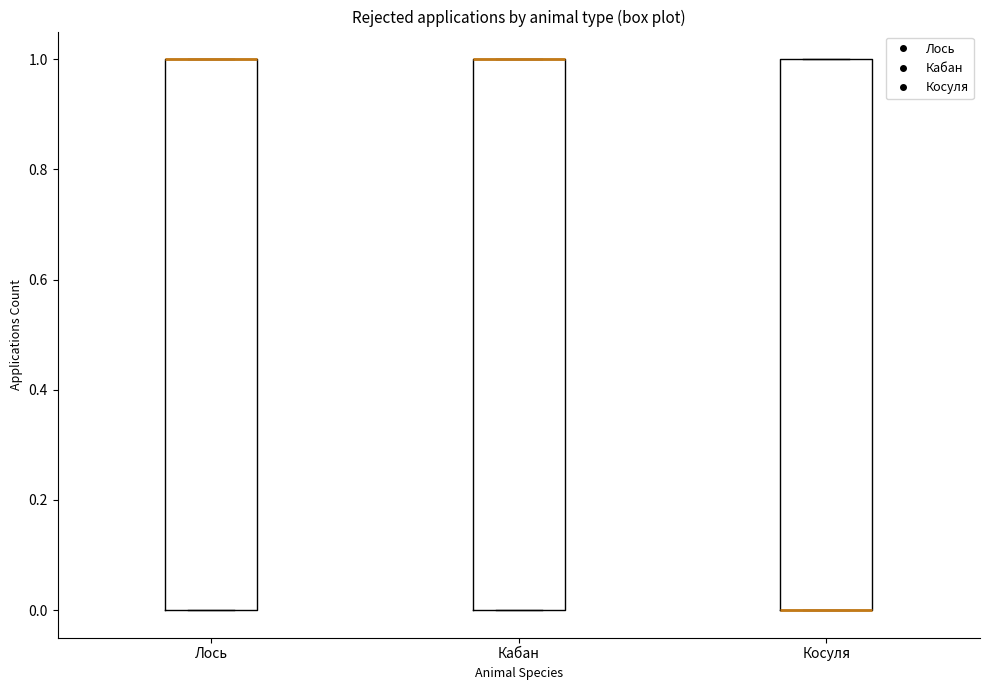

Reading left to right, read every box against the y-axis: the position of its median line, the range the box covers, and the ends of its whiskers. The values are not printed on the chart, so give them approximately, as read against the axis.

Лось: median 1 (drawn on the box's upper edge), box 0 to 1, whiskers 0 to 1
Кабан: median 1 (drawn on the box's upper edge), box 0 to 1, whiskers 0 to 1
Косуля: median 0 (drawn on the box's lower edge), box 0 to 1, whiskers 0 to 1